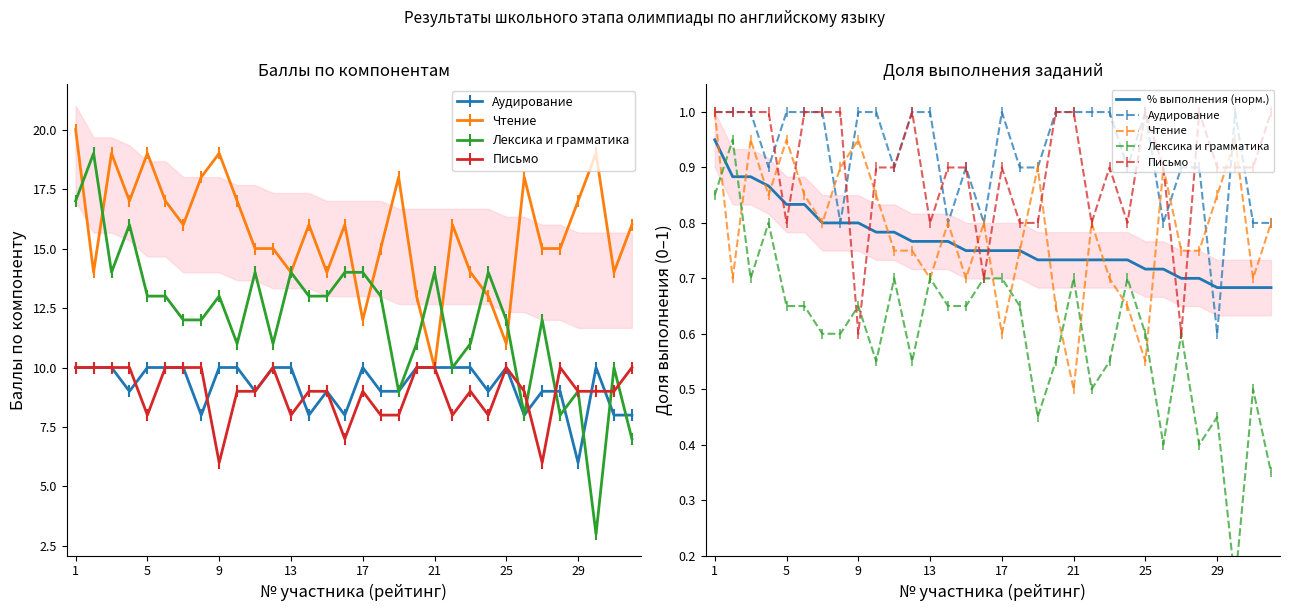

The % выполнения (норм.) series shows 0.2 at 5. True or false?

False